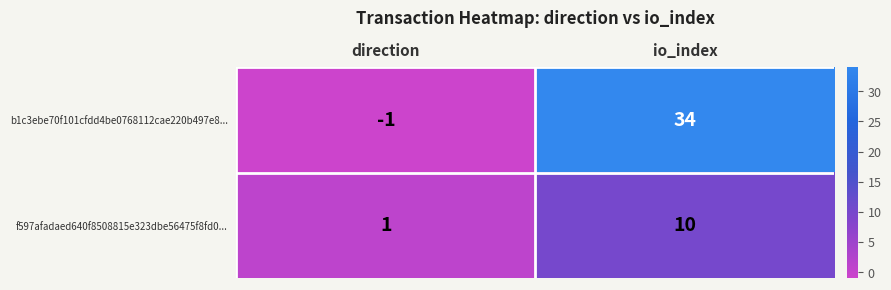

Is it true that f597afadaed640f8508815e323dbe56475f8fd0... equals 10 at io_index?

True